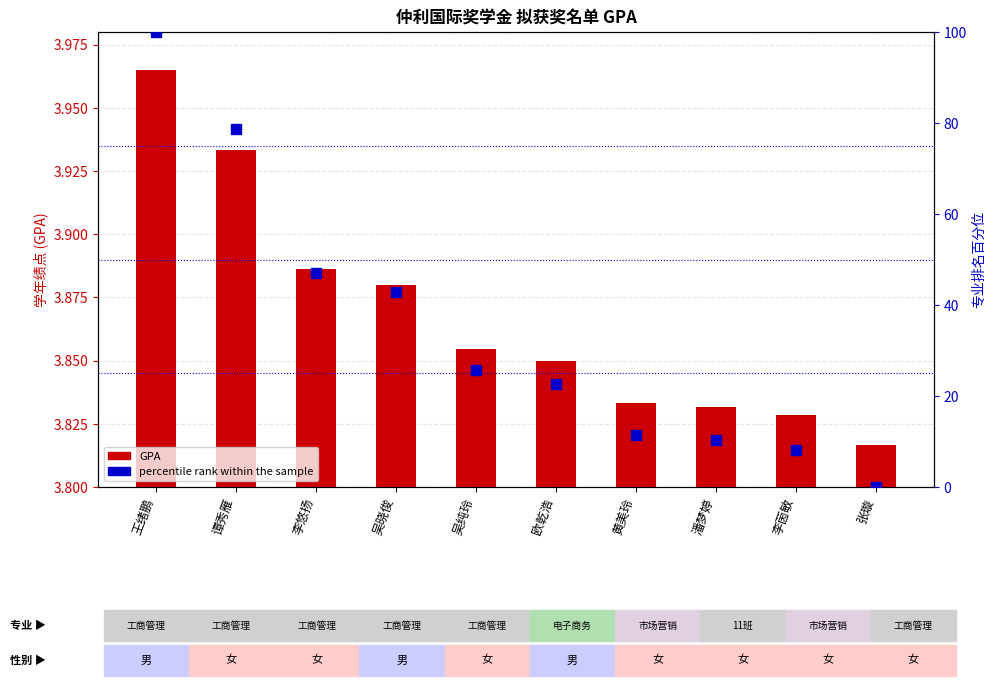

Which series has the largest total across all categories?

percentile rank within the sample